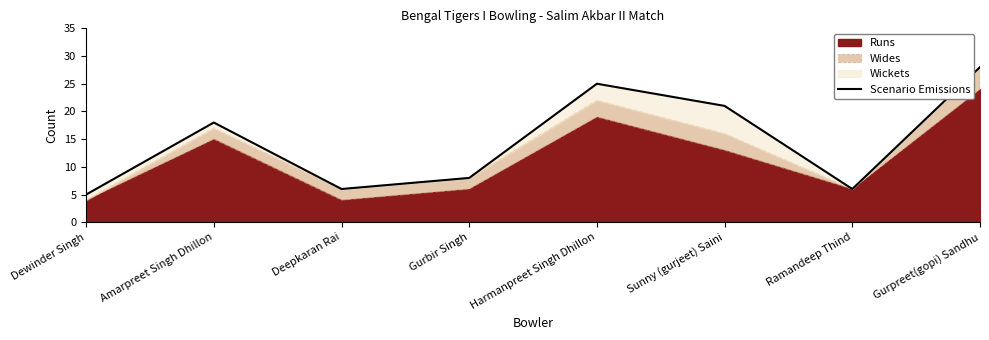

Approximately how many times larger is the value at Sunny (gurjeet) Saini compared to Gurbir Singh?

2.6